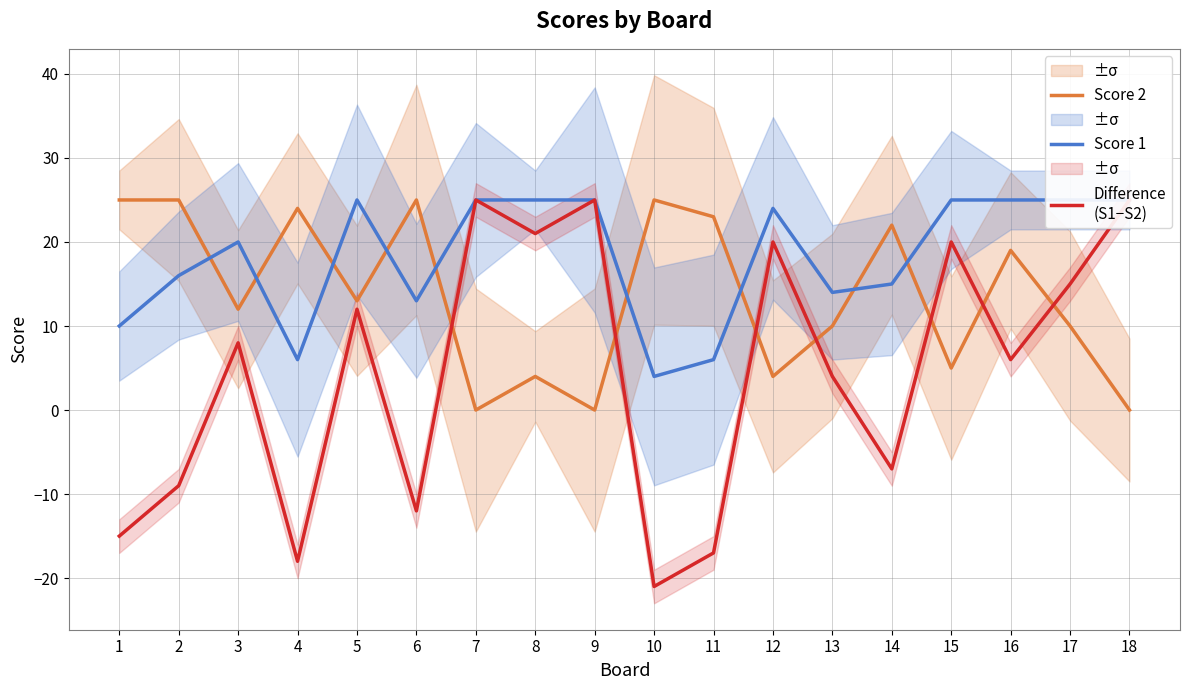

Where does the Difference
(S1−S2) series first go above 8?

5